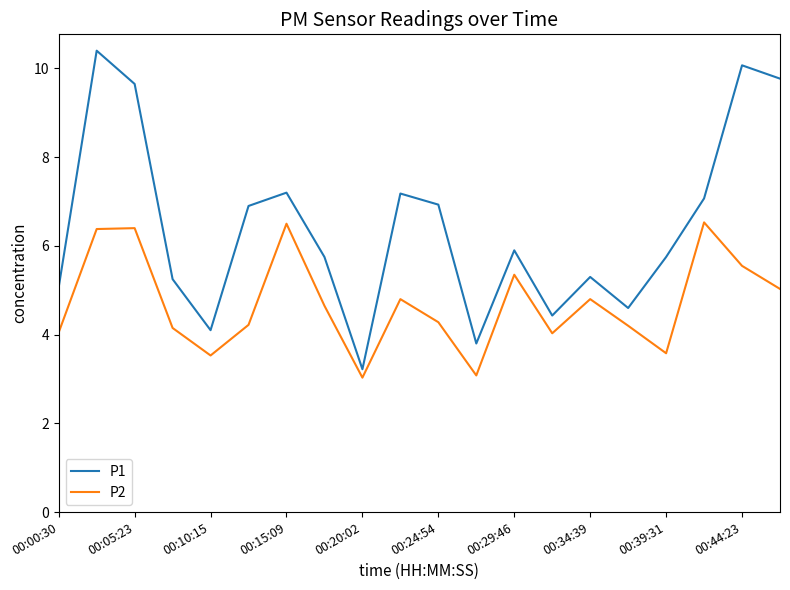

Rank the series by their maximum value, from highest to lowest.

P1, P2